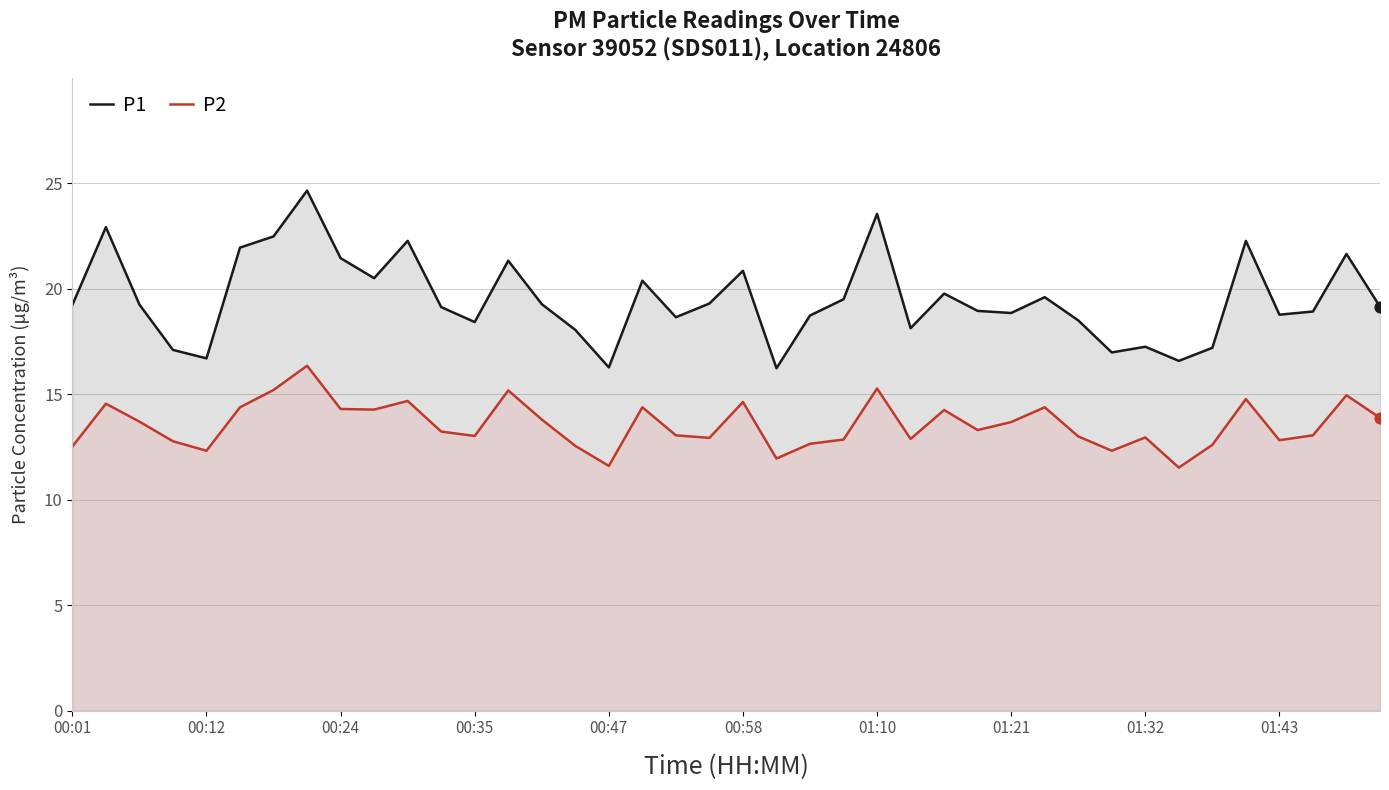

Which series has the largest total across all categories?

P1